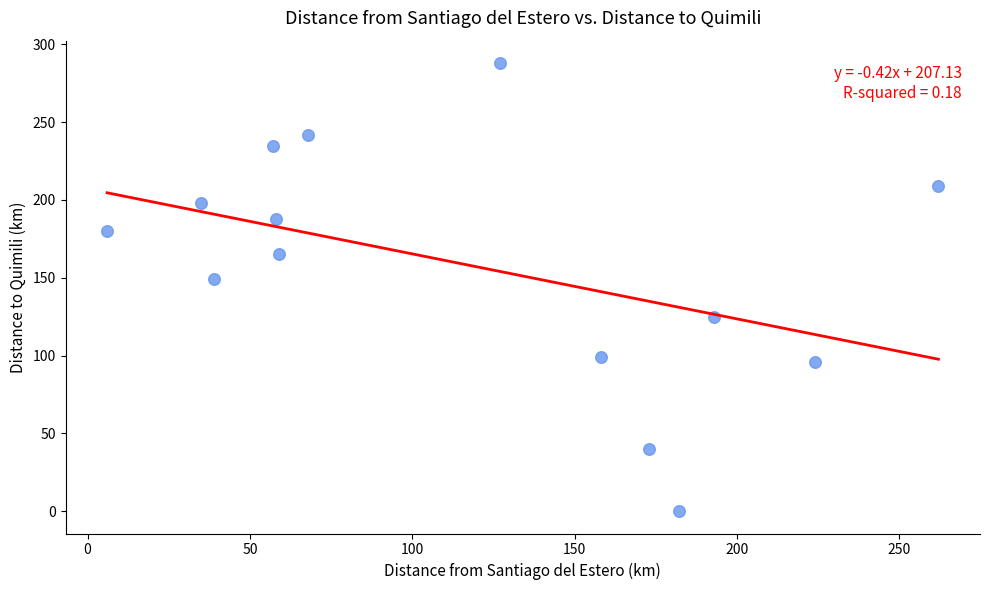

What is the range of Y values (max minus min)?

288